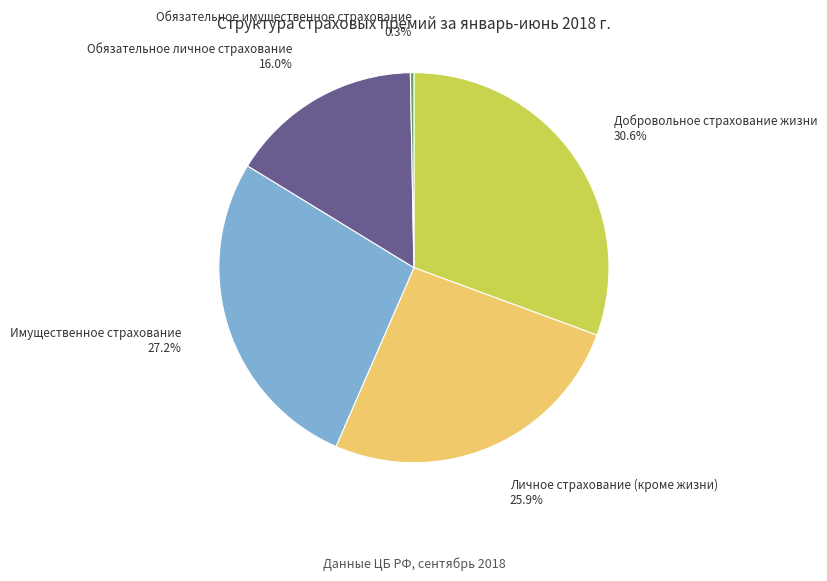

Is there a majority slice in this chart?

No